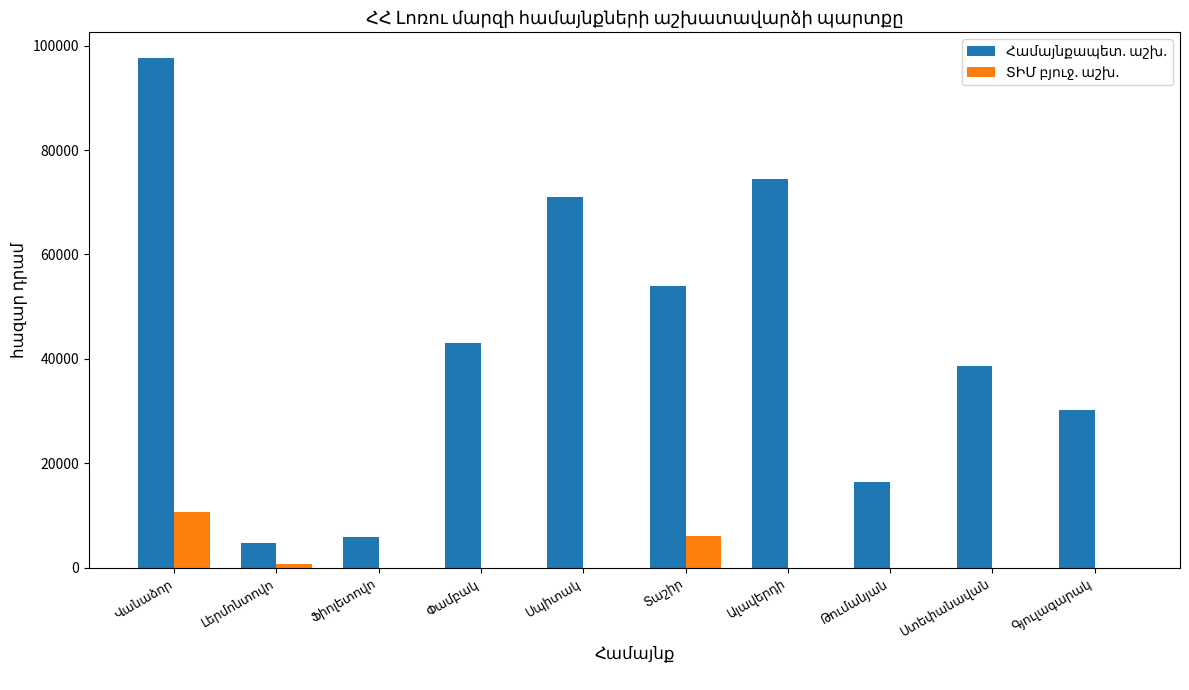

What is the greatest value displayed?

97654.5